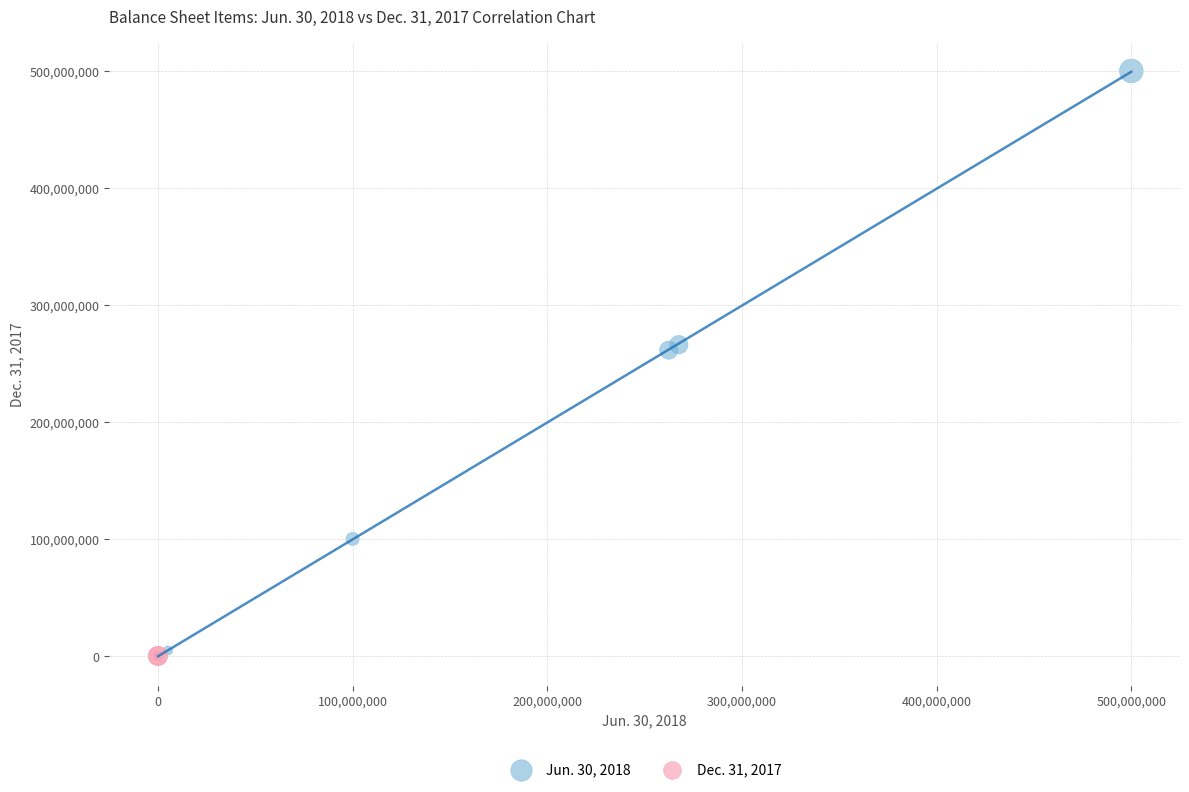

Which series contains the highest Y value?

Jun. 30, 2018